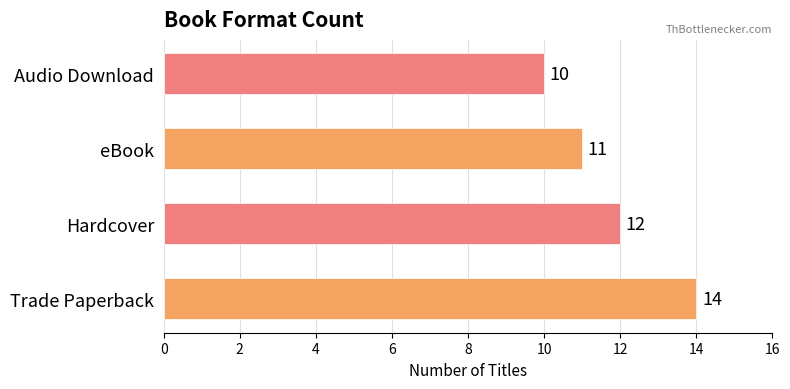

Which has a higher value, Trade Paperback or Audio Download?

Trade Paperback